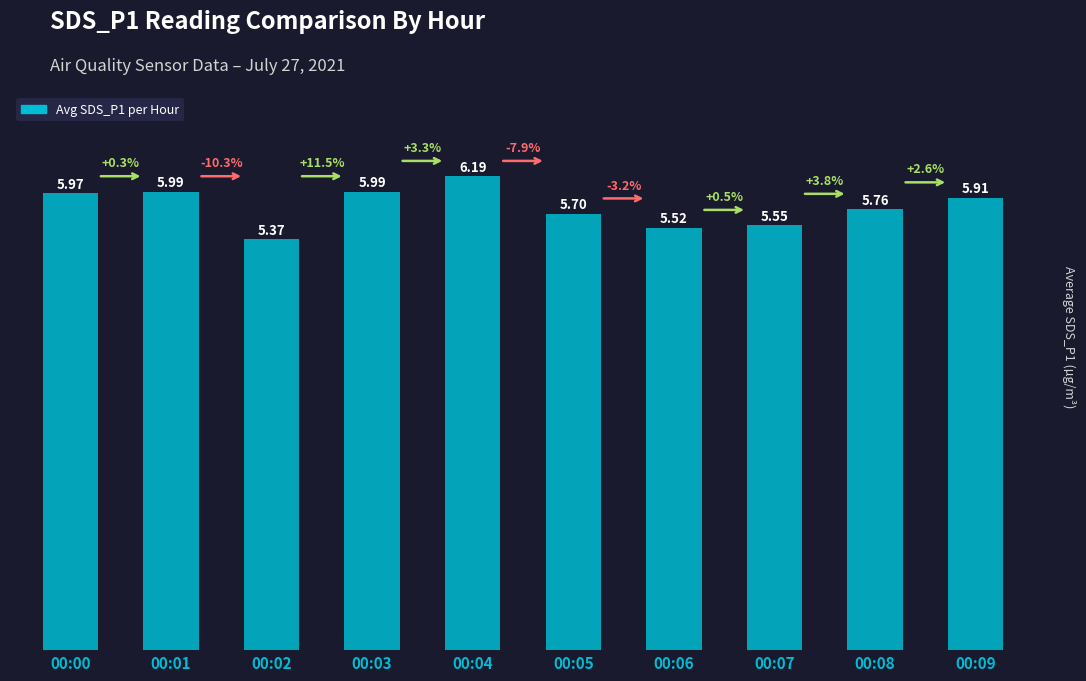

Is it true that the value at 00:00 is 6.0?

True